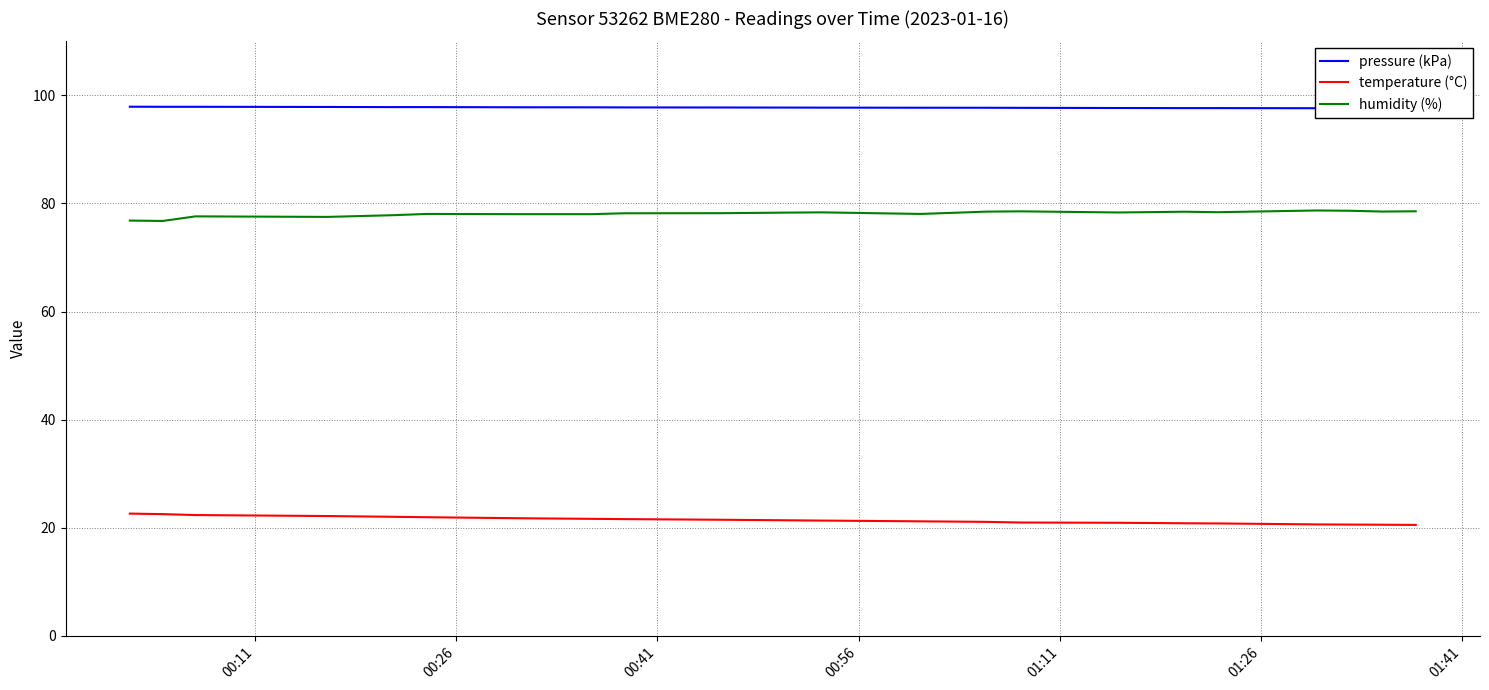

What is the minimum value shown in the chart?

20.5